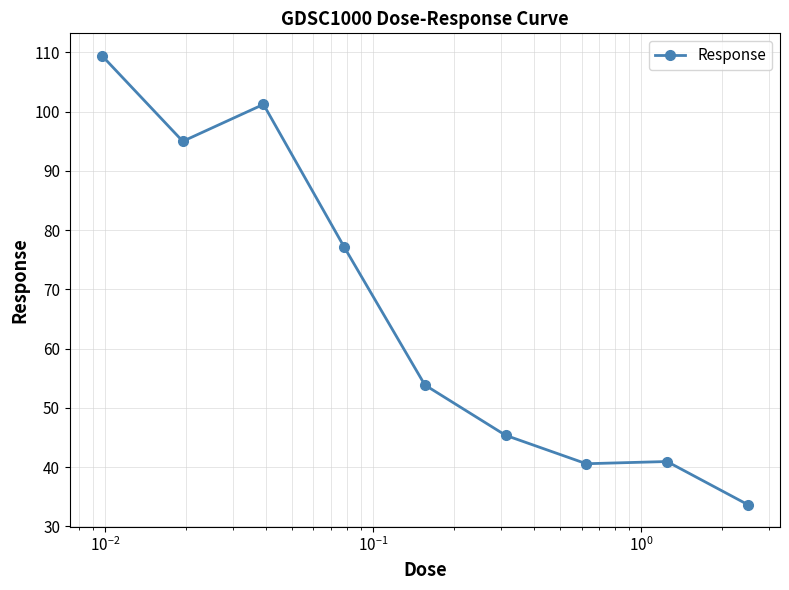

What is the average value?

66.3